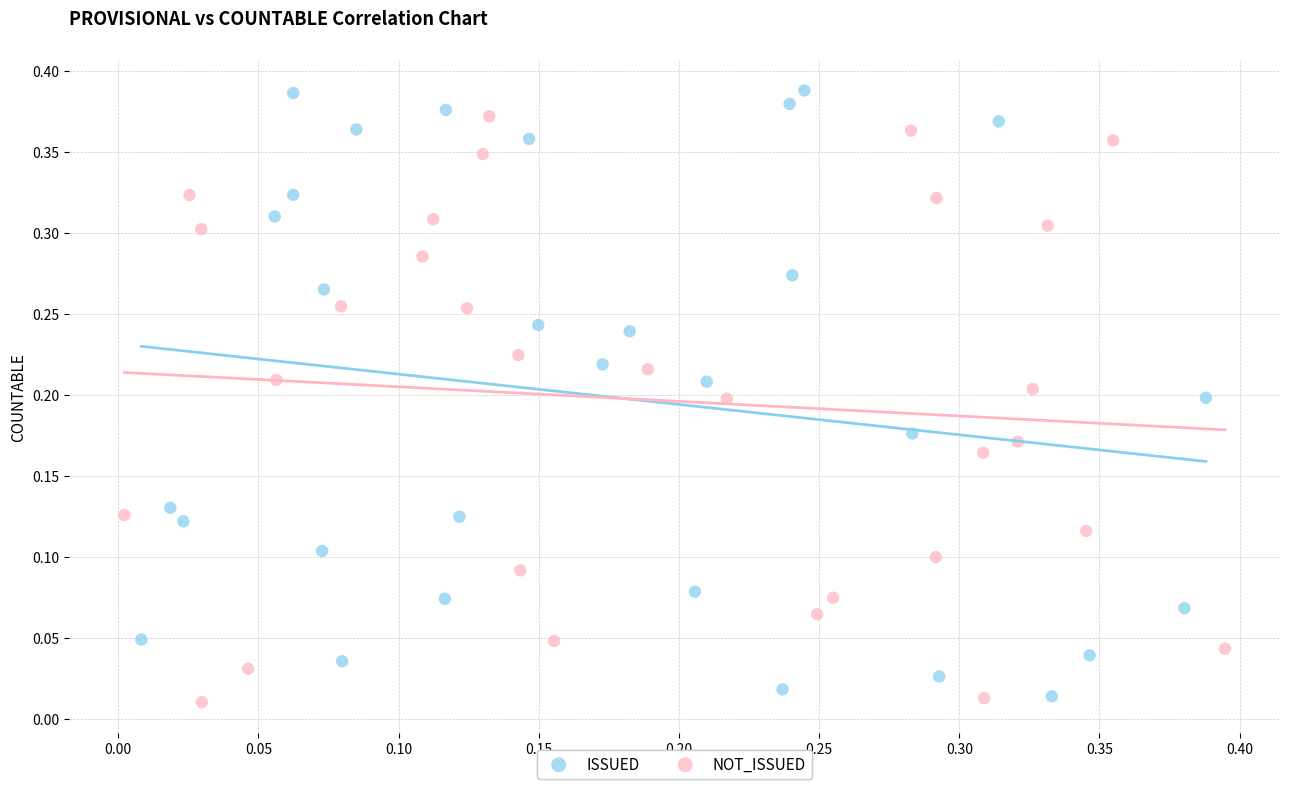

What are all the series names shown in the legend?

ISSUED, NOT_ISSUED